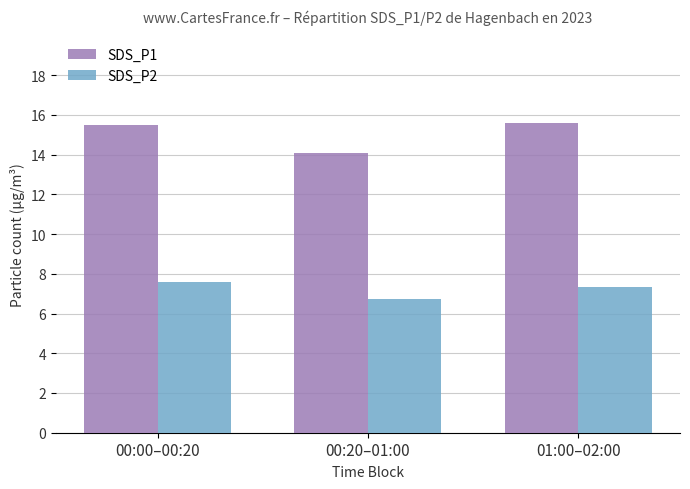

The SDS_P1 series shows 15.5 at 00:00–00:20. True or false?

True